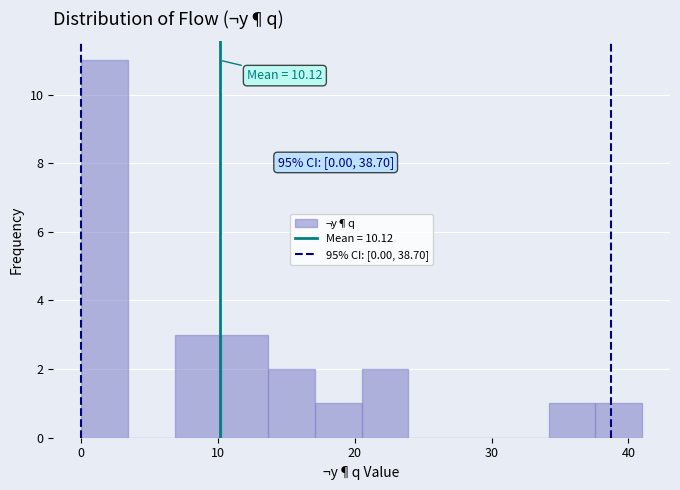

Read against the x-axis, roughly where is the centre of the tallest bar?

2